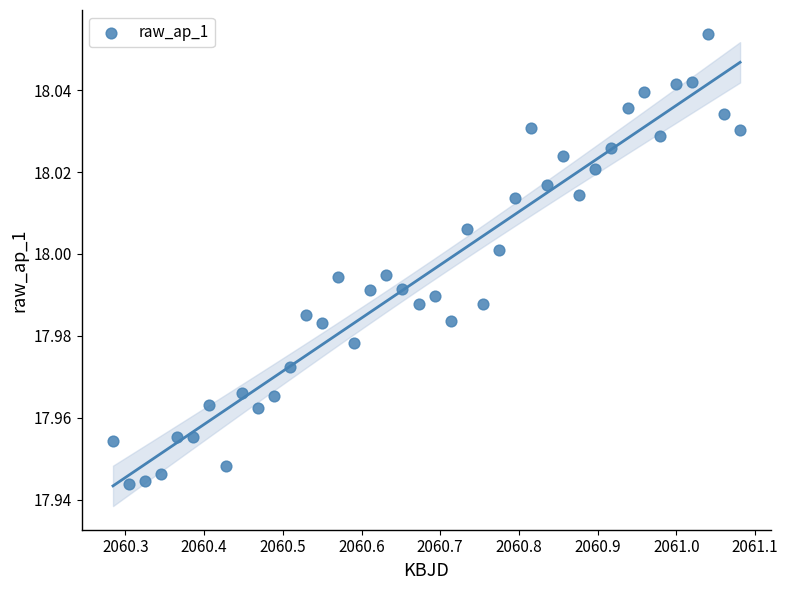

What is the range of X values (max minus min)?

0.8